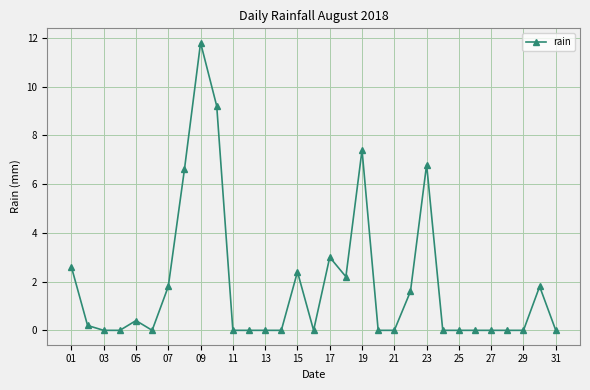

What is the average value?

1.9